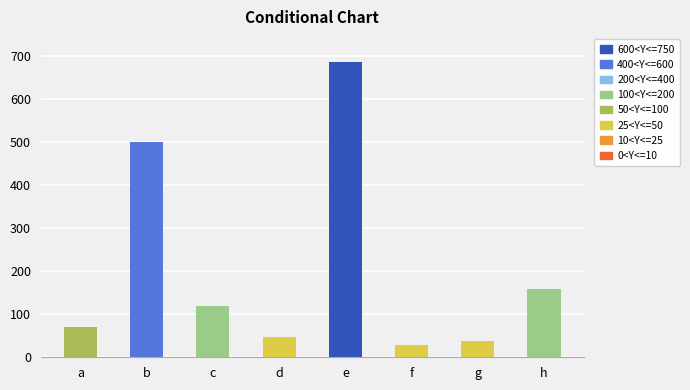

At which category does the chart reach its peak across all series?

e